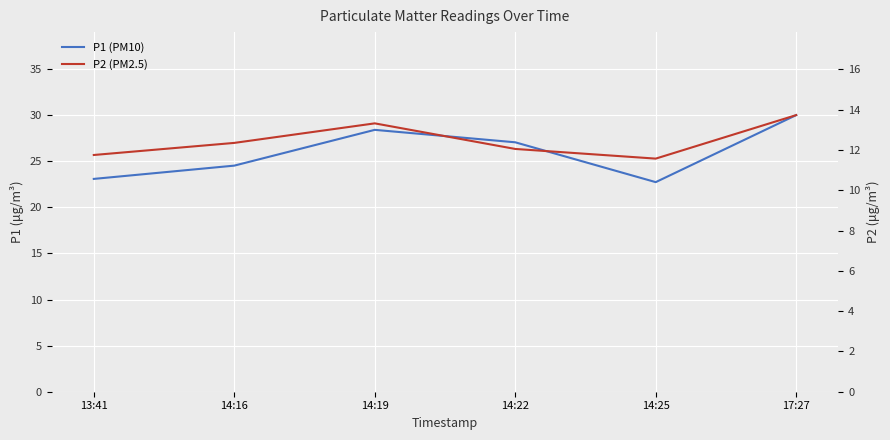

The value of P1 (PM10) at 14:19 is 50.9. True or false?

False